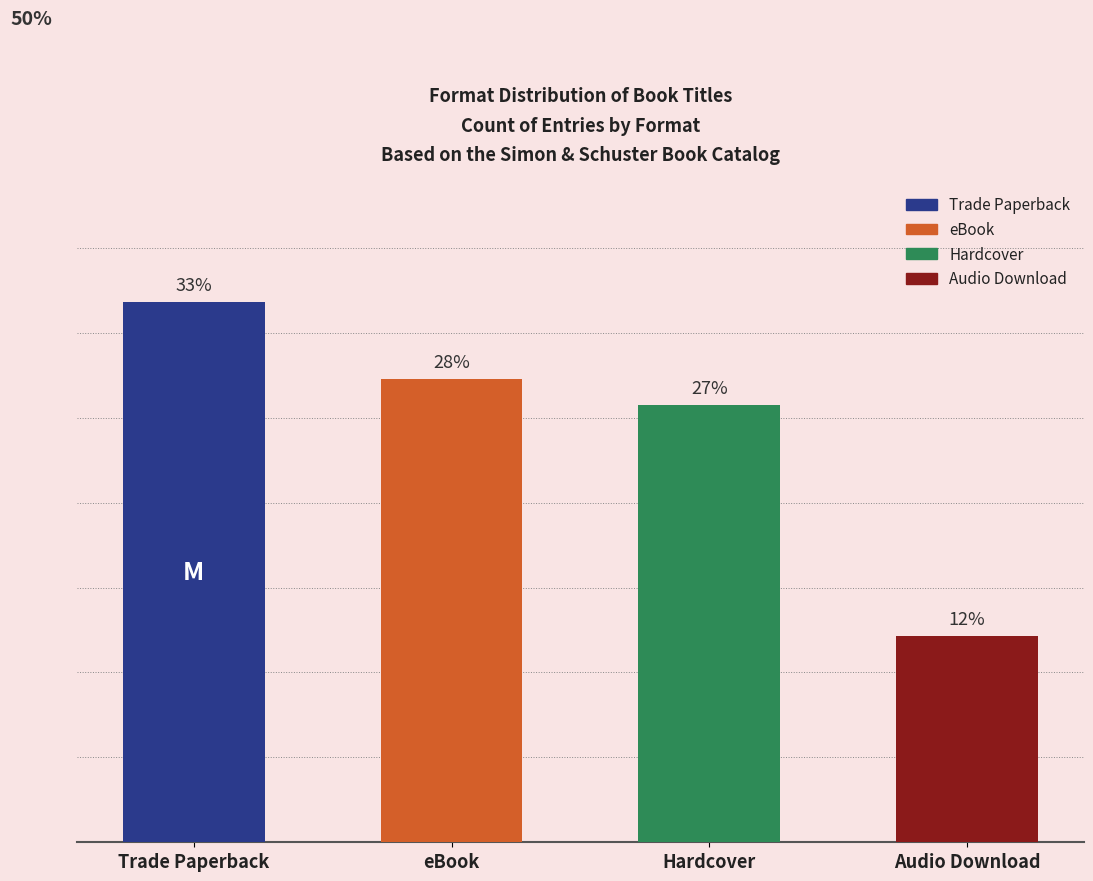

Does the chart contain any negative values?

No